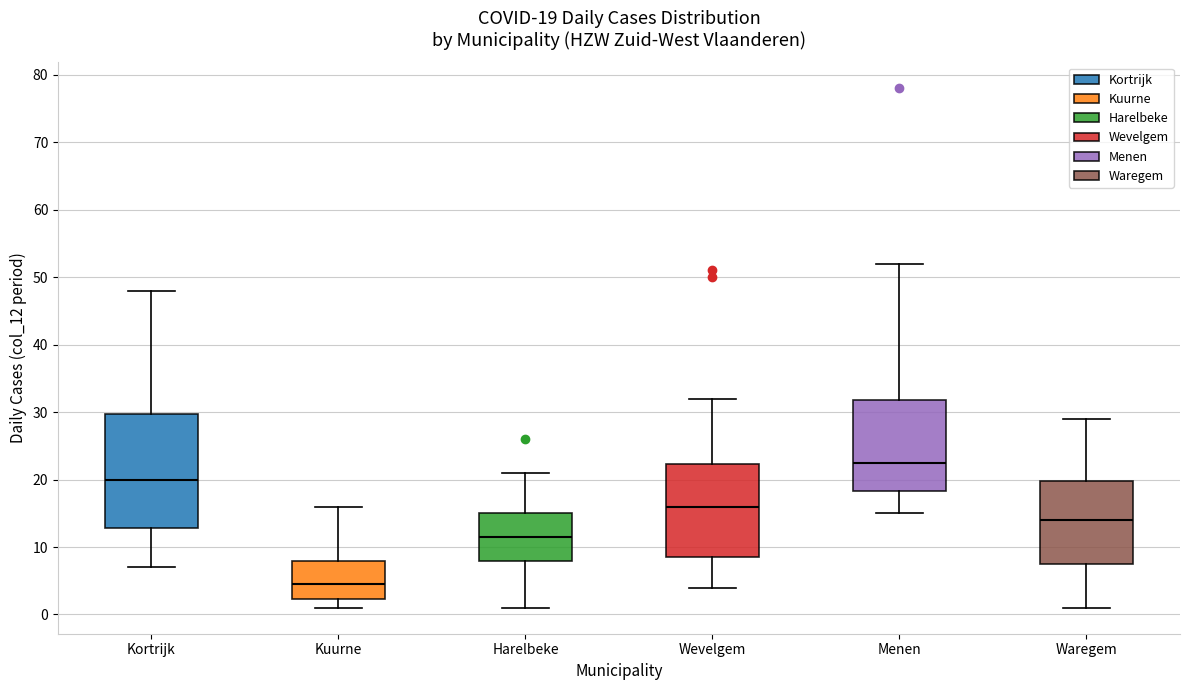

Which box's median line is the lowest?

Kuurne